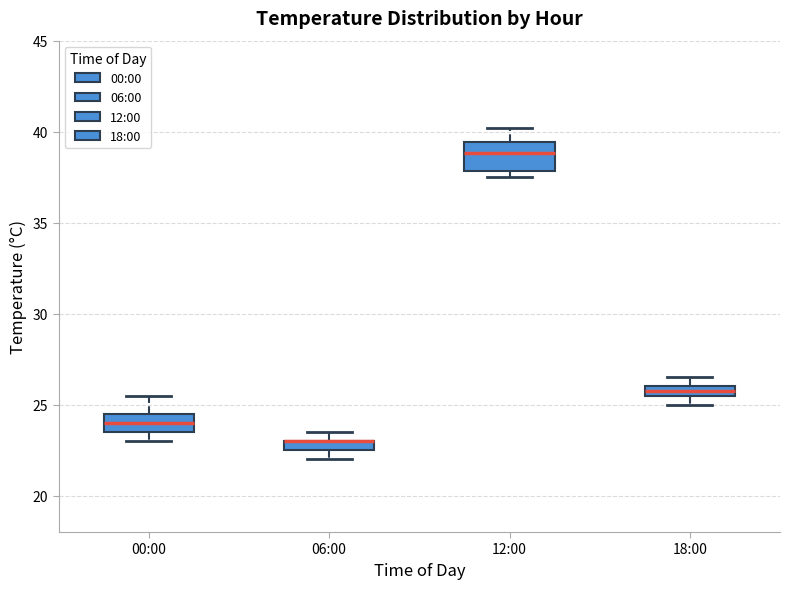

Which box is the tallest, from its lower edge to its upper edge?

12:00